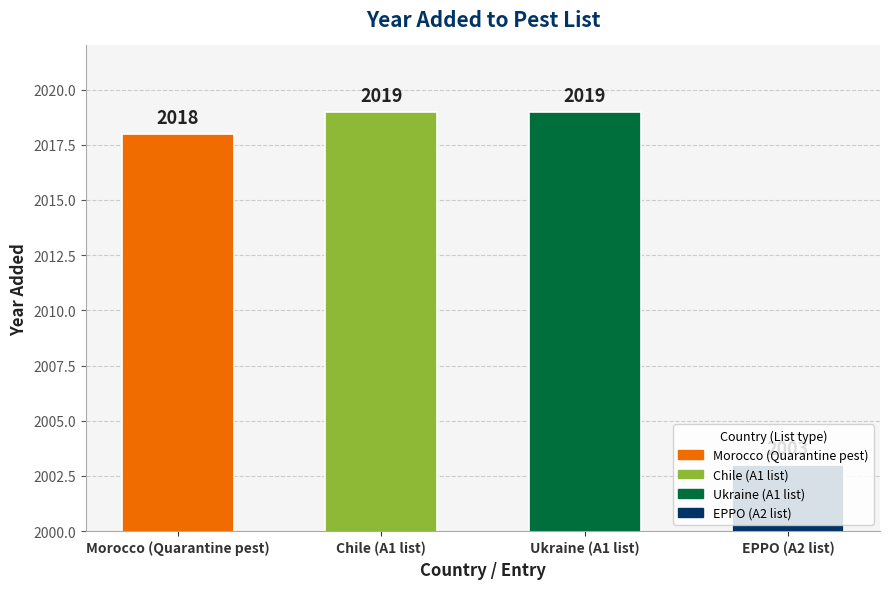

Reading right to left, extract all data points from this chart.

2003	2019	2019	2018